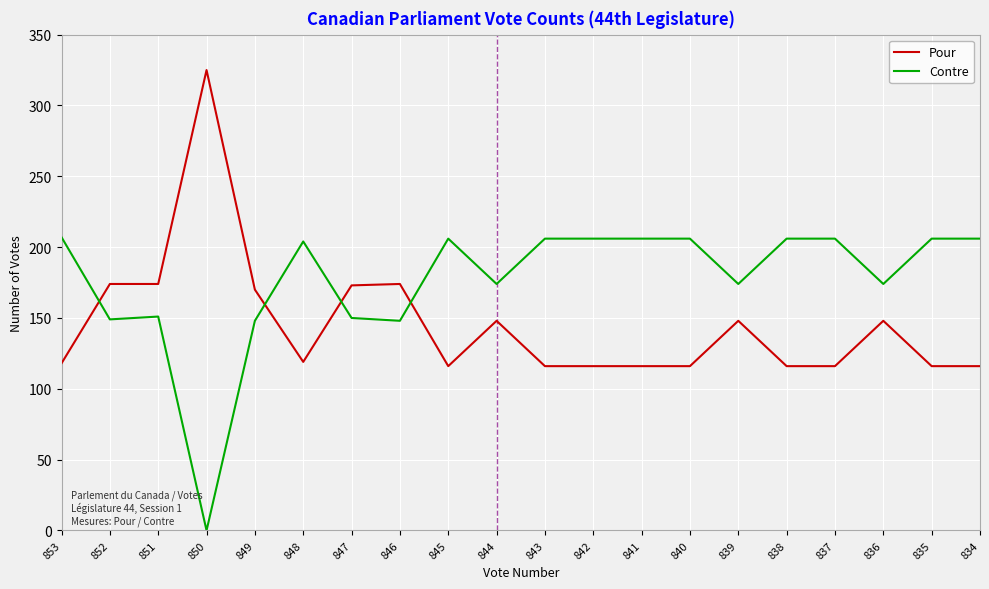

What is the difference between the highest and lowest values at 847?

23